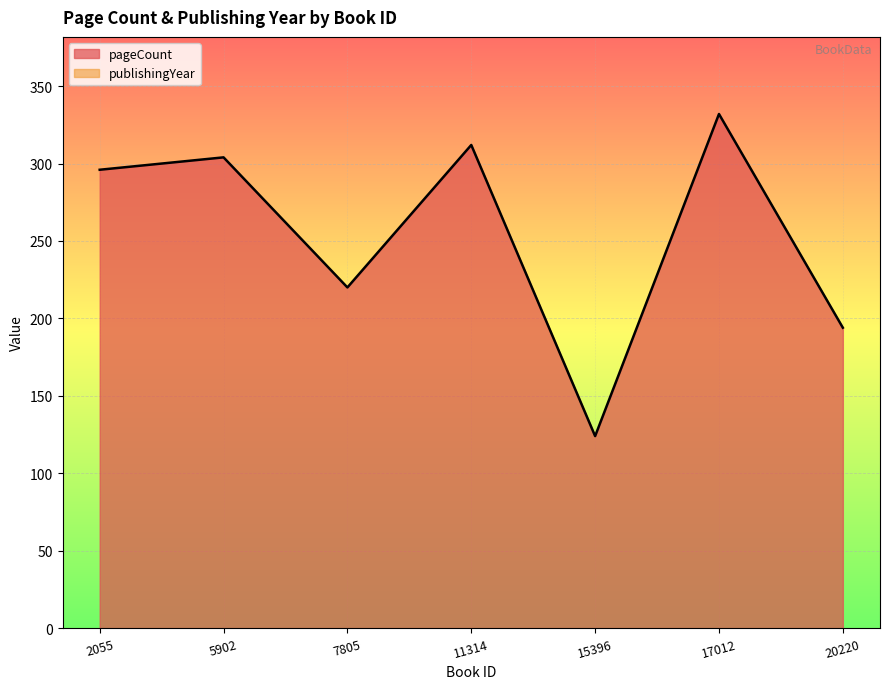

What value does the publishingYear series have at 2055?

2017